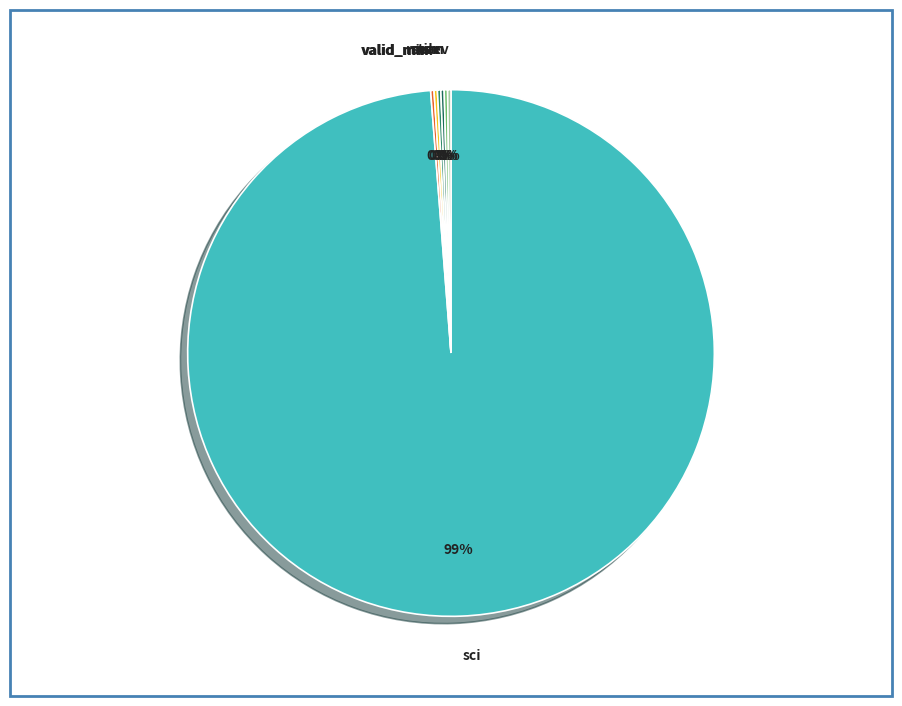

Which category has the biggest portion of the pie?

sci